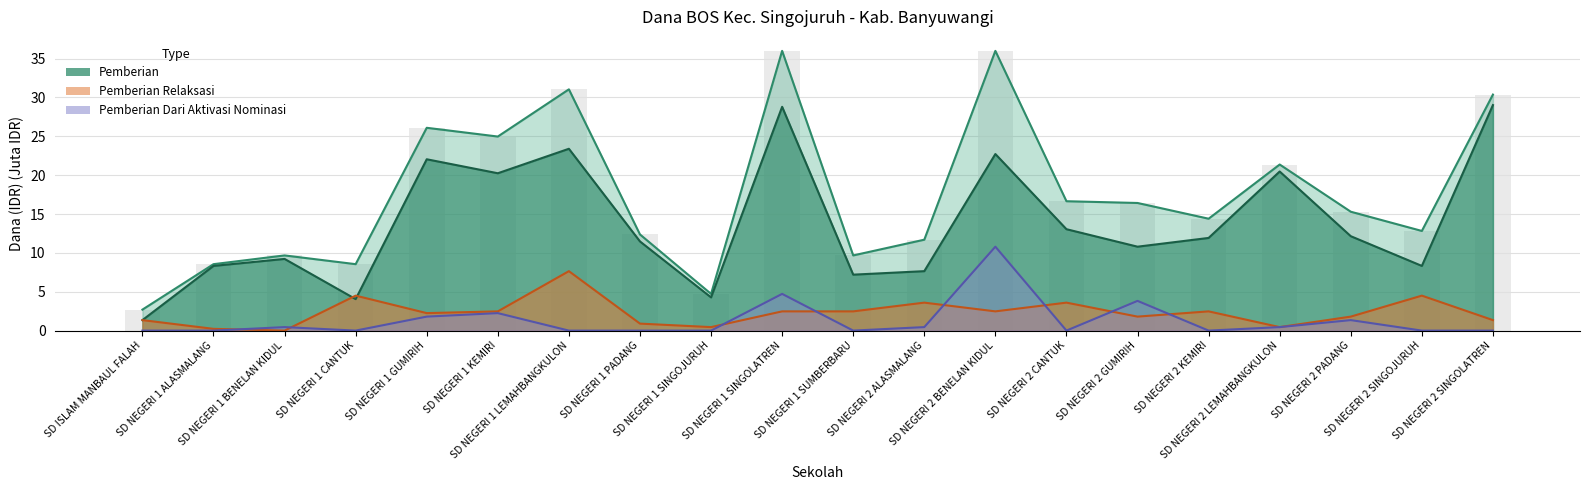

Reading left to right, extract all data points from this chart.

Disalurkan (Dana): SD ISLAM MANBAUL FALAH=2.7	SD NEGERI 1 ALASMALANG=8.6	SD NEGERI 1 BENELAN KIDUL=9.7	SD NEGERI 1 CANTUK=8.6	SD NEGERI 1 GUMIRIH=26.1	SD NEGERI 1 KEMIRI=25.0	SD NEGERI 1 LEMAHBANGKULON=31.1	SD NEGERI 1 PADANG=12.4	SD NEGERI 1 SINGOJURUH=4.7	SD NEGERI 1 SINGOLATREN=36.0	SD NEGERI 1 SUMBERBARU=9.7	SD NEGERI 2 ALASMALANG=11.7	SD NEGERI 2 BENELAN KIDUL=36.0	SD NEGERI 2 CANTUK=16.6	SD NEGERI 2 GUMIRIH=16.4	SD NEGERI 2 KEMIRI=14.4	SD NEGERI 2 LEMAHBANGKULON=21.4	SD NEGERI 2 PADANG=15.3	SD NEGERI 2 SINGOJURUH=12.8	SD NEGERI 2 SINGOLATREN=30.4
Pemberian: SD ISLAM MANBAUL FALAH=1.4	SD NEGERI 1 ALASMALANG=8.3	SD NEGERI 1 BENELAN KIDUL=9.2	SD NEGERI 1 CANTUK=4.0	SD NEGERI 1 GUMIRIH=22.1	SD NEGERI 1 KEMIRI=20.2	SD NEGERI 1 LEMAHBANGKULON=23.4	SD NEGERI 1 PADANG=11.5	SD NEGERI 1 SINGOJURUH=4.3	SD NEGERI 1 SINGOLATREN=28.8	SD NEGERI 1 SUMBERBARU=7.2	SD NEGERI 2 ALASMALANG=7.7	SD NEGERI 2 BENELAN KIDUL=22.7	SD NEGERI 2 CANTUK=13.1	SD NEGERI 2 GUMIRIH=10.8	SD NEGERI 2 KEMIRI=11.9	SD NEGERI 2 LEMAHBANGKULON=20.5	SD NEGERI 2 PADANG=12.2	SD NEGERI 2 SINGOJURUH=8.3	SD NEGERI 2 SINGOLATREN=29.0
Pemberian Dari Aktivasi Nominasi: SD ISLAM MANBAUL FALAH=0.0	SD NEGERI 1 ALASMALANG=0.0	SD NEGERI 1 BENELAN KIDUL=0.5	SD NEGERI 1 CANTUK=0.0	SD NEGERI 1 GUMIRIH=1.8	SD NEGERI 1 KEMIRI=2.2	SD NEGERI 1 LEMAHBANGKULON=0.0	SD NEGERI 1 PADANG=0.0	SD NEGERI 1 SINGOJURUH=0.0	SD NEGERI 1 SINGOLATREN=4.7	SD NEGERI 1 SUMBERBARU=0.0	SD NEGERI 2 ALASMALANG=0.5	SD NEGERI 2 BENELAN KIDUL=10.8	SD NEGERI 2 CANTUK=0.0	SD NEGERI 2 GUMIRIH=3.8	SD NEGERI 2 KEMIRI=0.0	SD NEGERI 2 LEMAHBANGKULON=0.5	SD NEGERI 2 PADANG=1.4	SD NEGERI 2 SINGOJURUH=0.0	SD NEGERI 2 SINGOLATREN=0.0
Pemberian Relaksasi: SD ISLAM MANBAUL FALAH=1.4	SD NEGERI 1 ALASMALANG=0.2	SD NEGERI 1 BENELAN KIDUL=0.0	SD NEGERI 1 CANTUK=4.5	SD NEGERI 1 GUMIRIH=2.2	SD NEGERI 1 KEMIRI=2.5	SD NEGERI 1 LEMAHBANGKULON=7.7	SD NEGERI 1 PADANG=0.9	SD NEGERI 1 SINGOJURUH=0.5	SD NEGERI 1 SINGOLATREN=2.5	SD NEGERI 1 SUMBERBARU=2.5	SD NEGERI 2 ALASMALANG=3.6	SD NEGERI 2 BENELAN KIDUL=2.5	SD NEGERI 2 CANTUK=3.6	SD NEGERI 2 GUMIRIH=1.8	SD NEGERI 2 KEMIRI=2.5	SD NEGERI 2 LEMAHBANGKULON=0.5	SD NEGERI 2 PADANG=1.8	SD NEGERI 2 SINGOJURUH=4.5	SD NEGERI 2 SINGOLATREN=1.4